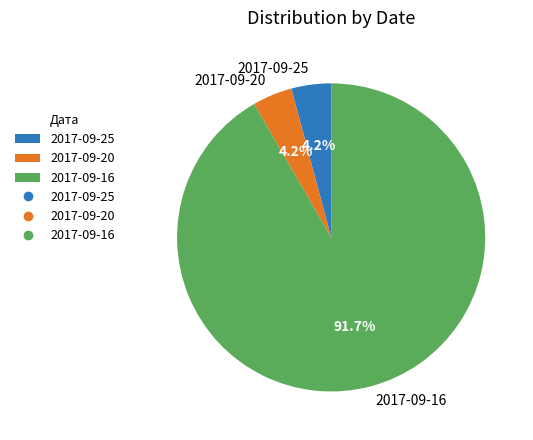

How much of the chart is everything except 2017-09-25?

95.8%